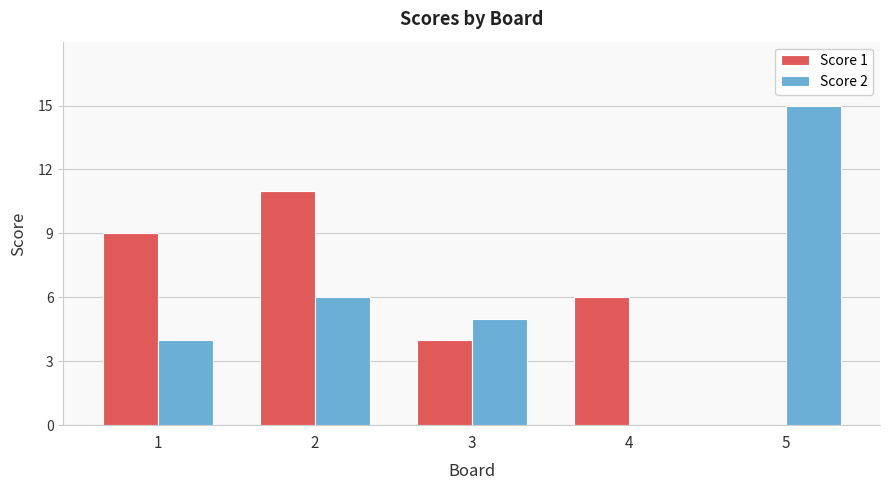

Where is Score 2 nearest to the value 7?

2